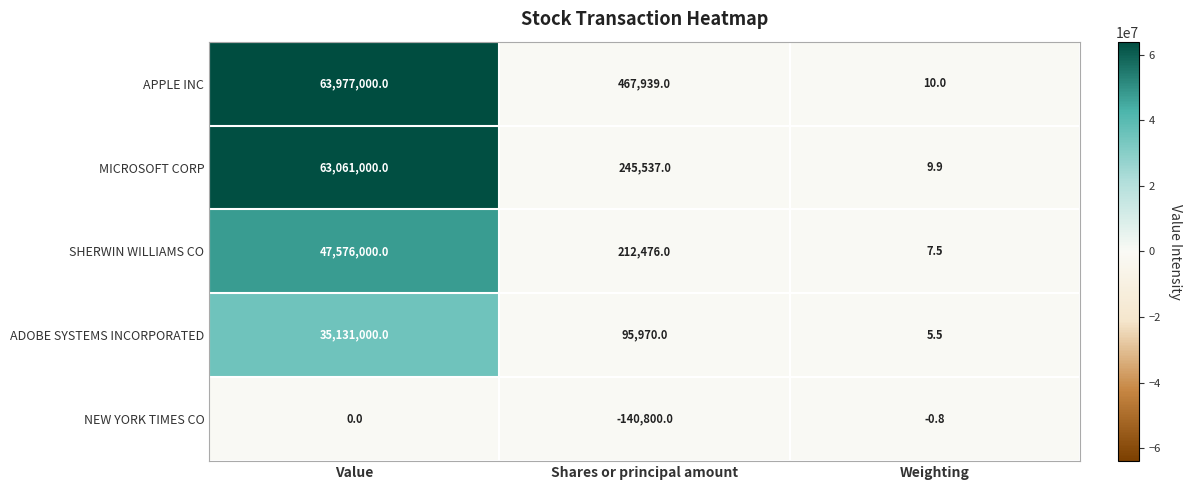

Between Value and Shares or principal amount, which series saw the biggest shift?

APPLE INC